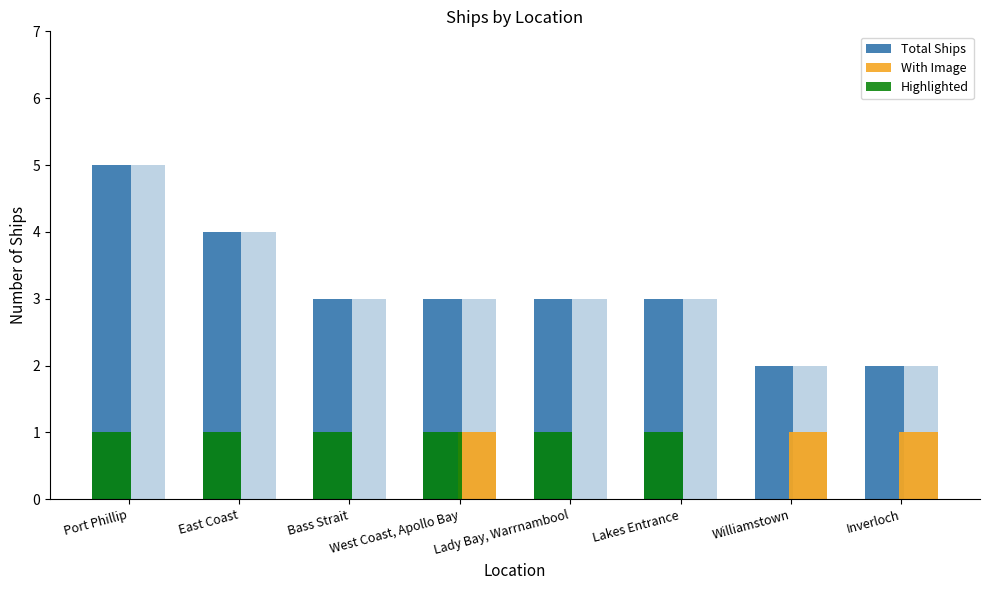

Reading right to left, list all the values displayed in this chart.

Total Ships: Inverloch=2	Williamstown=2	Lakes Entrance=3	Lady Bay, Warrnambool=3	West Coast, Apollo Bay=3	Bass Strait=3	East Coast=4	Port Phillip=5
With Image: Inverloch=1	Williamstown=1	Lakes Entrance=0	Lady Bay, Warrnambool=0	West Coast, Apollo Bay=1	Bass Strait=0	East Coast=0	Port Phillip=0
Highlighted: Inverloch=0	Williamstown=0	Lakes Entrance=1	Lady Bay, Warrnambool=1	West Coast, Apollo Bay=1	Bass Strait=1	East Coast=1	Port Phillip=1